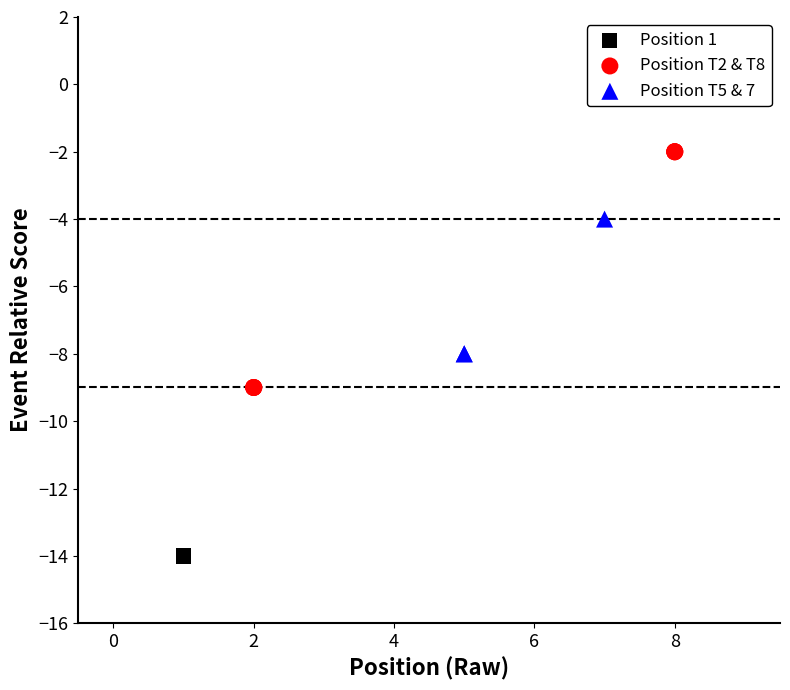

What are all the series names shown in the legend?

Position 1, Position T2 & T8, Position T5 & 7